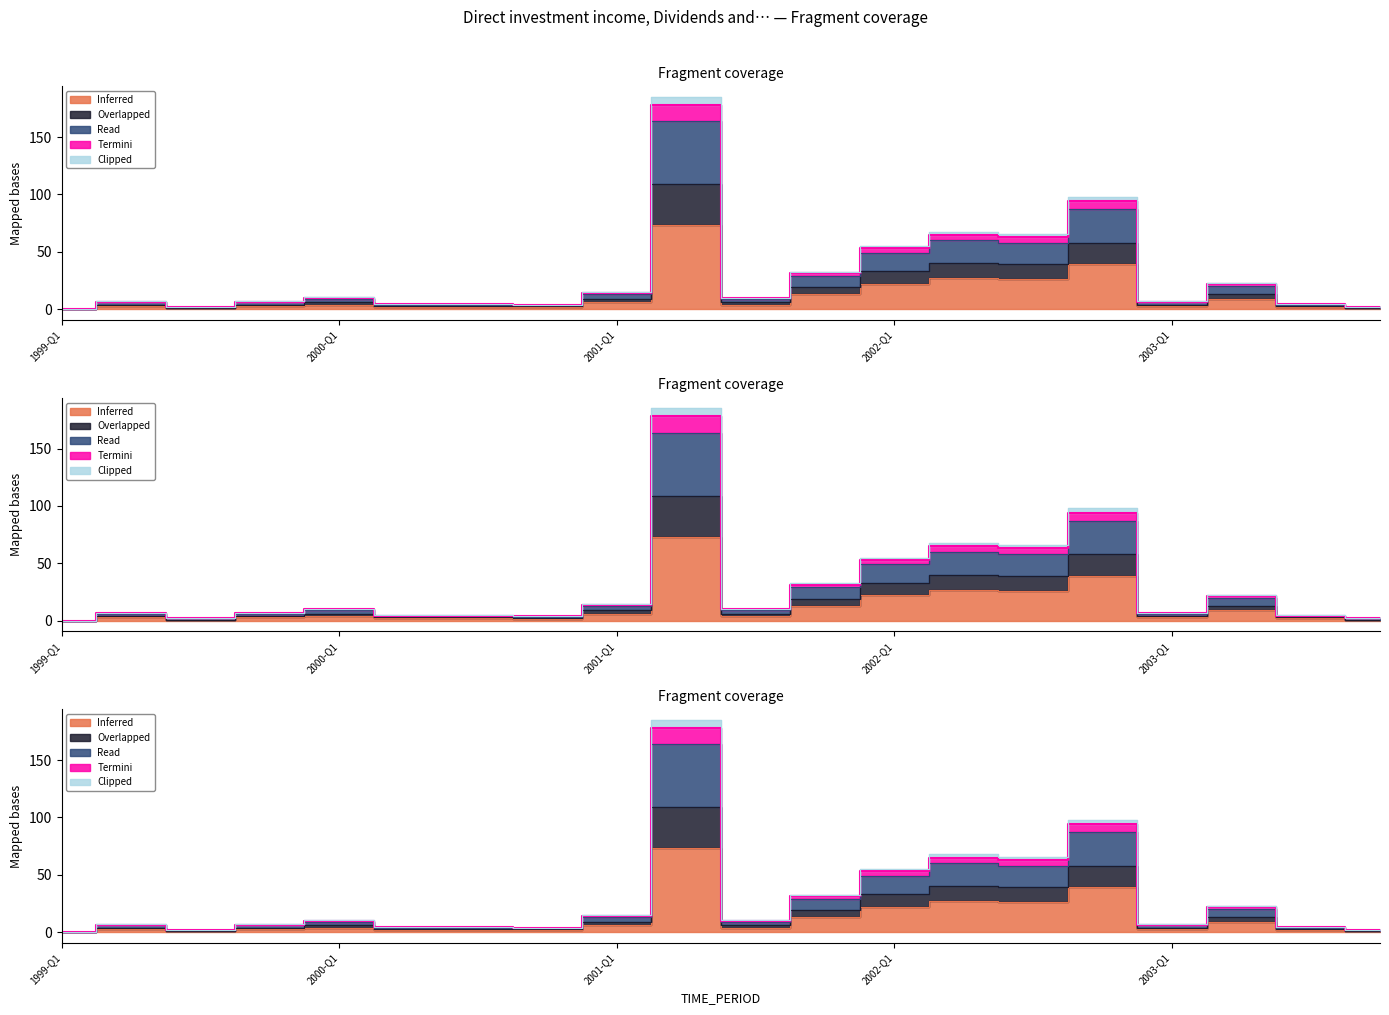

Is it true that Overlapped equals 3.0 at 2003-Q3?

True